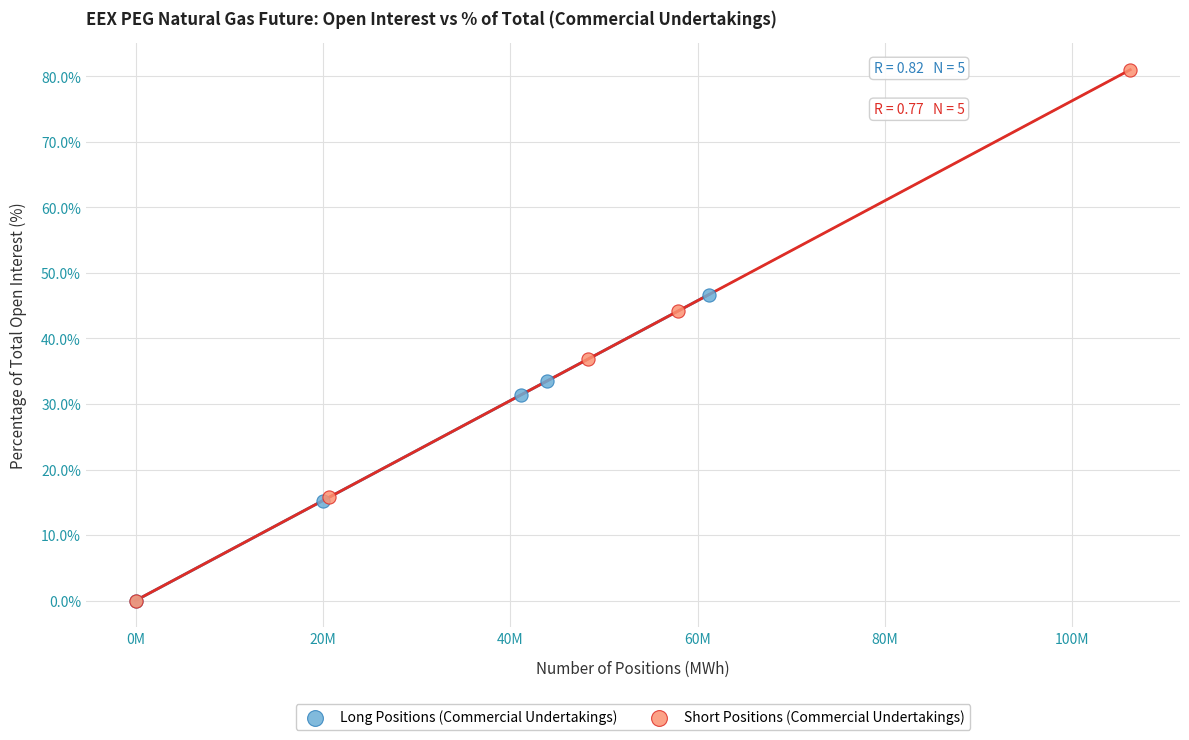

Which series reaches the maximum Y coordinate?

Short Positions (Commercial Undertakings)